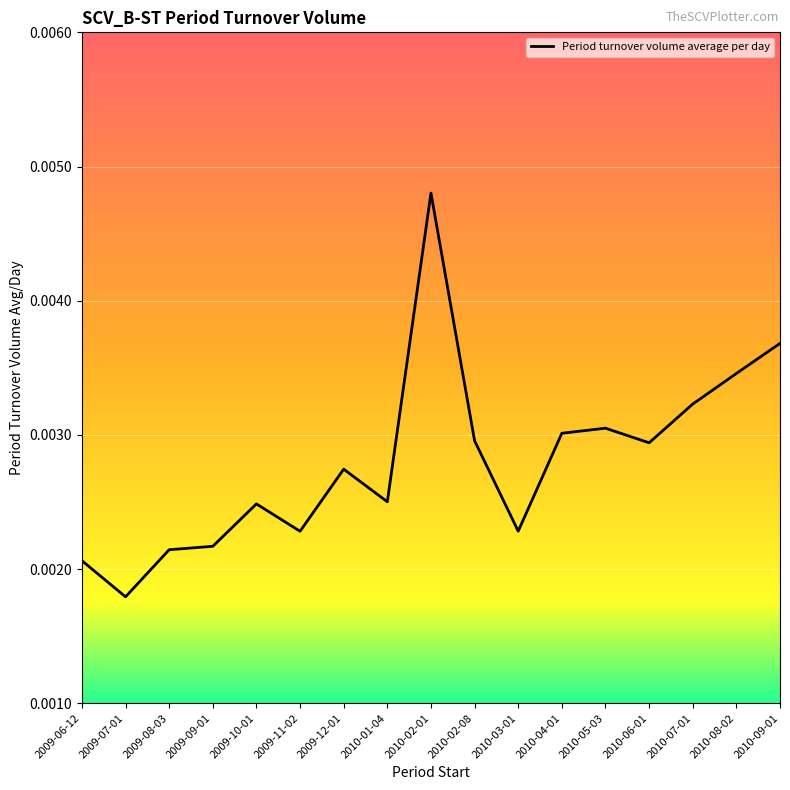

Which category has the lowest value across all series?

2009-07-01